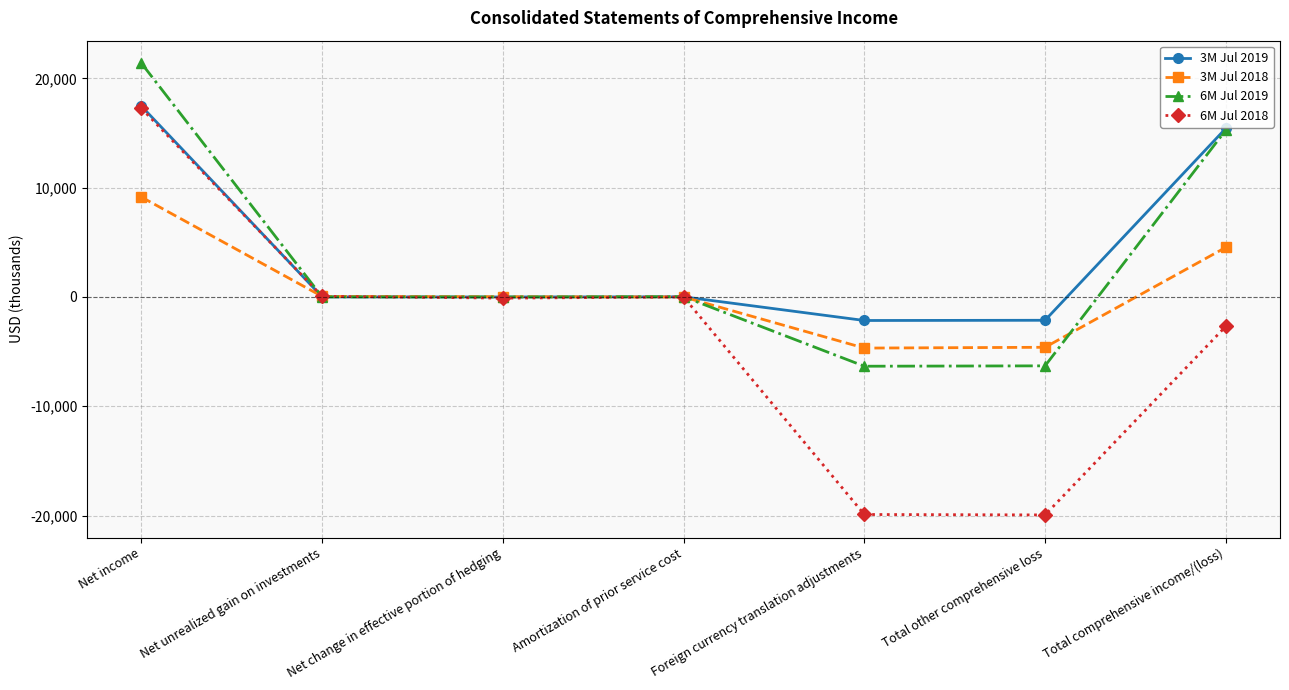

The 6M Jul 2019 series shows 21385 at Net income. True or false?

True